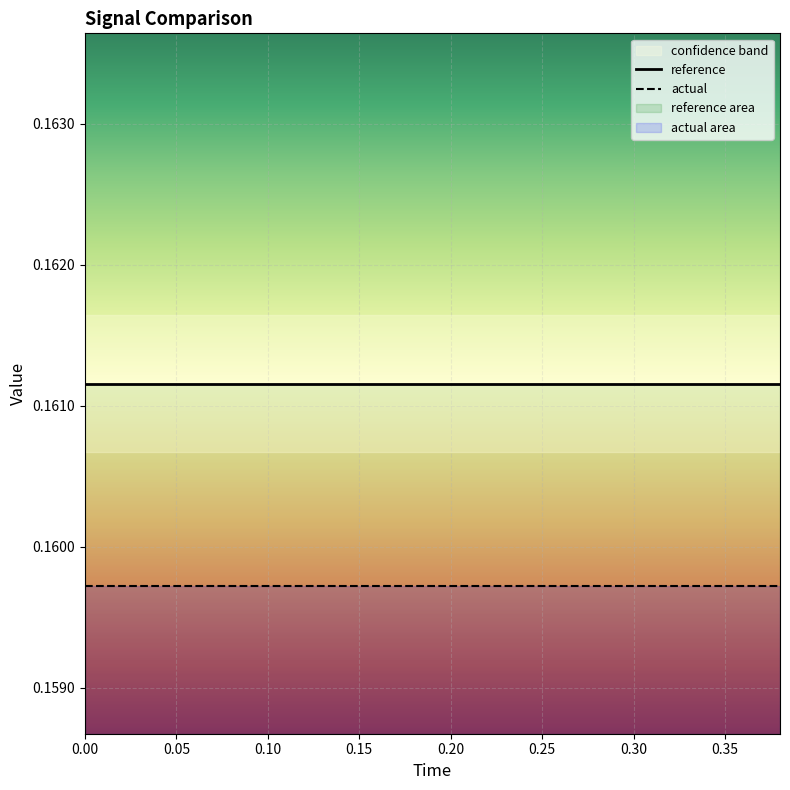

True or false: reference has a value of 0.2 at 14.

False